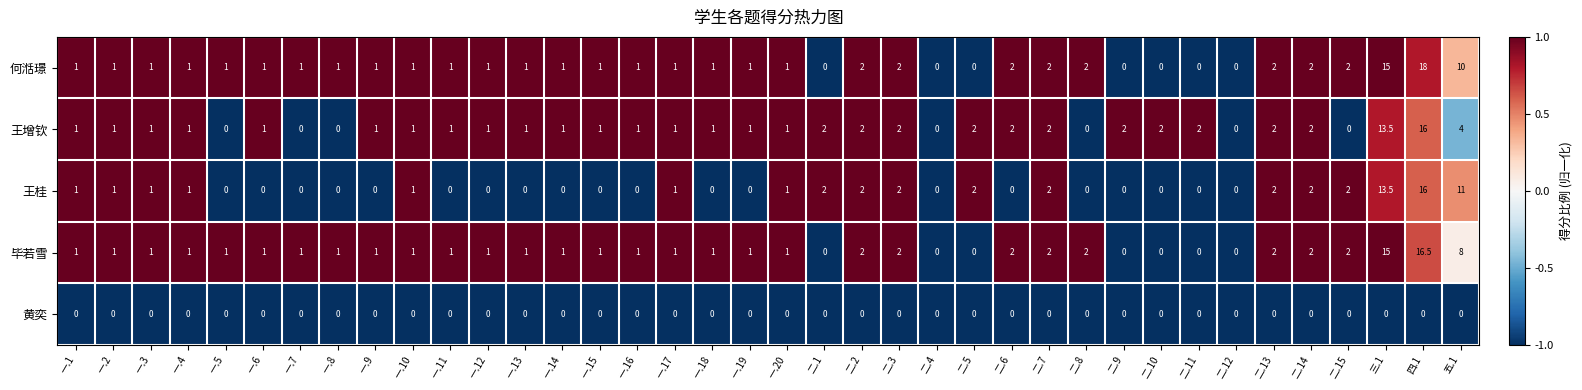

At which category is the sum across all series the highest?

四.1